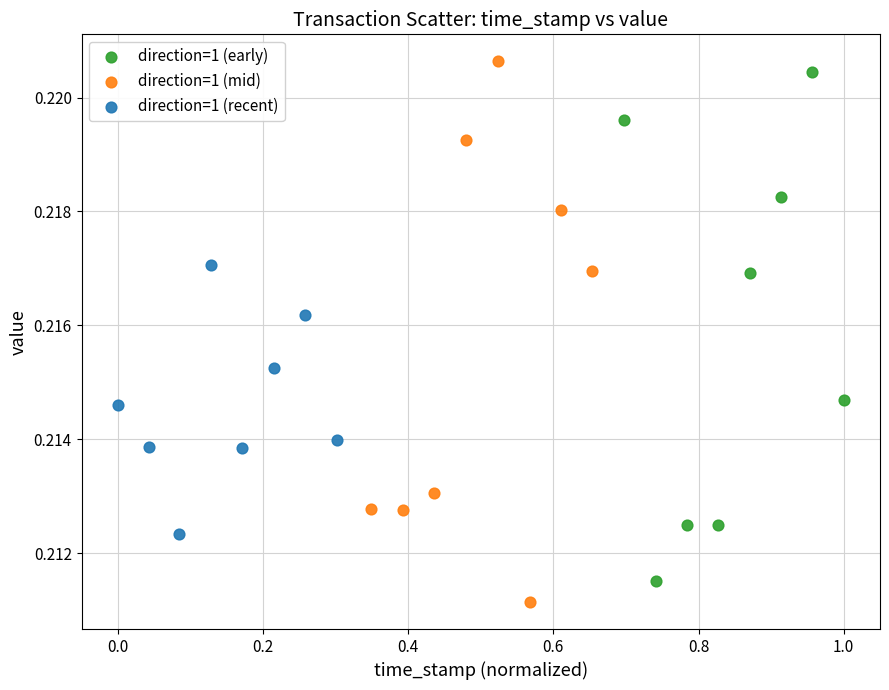

Which series has the widest spread of Y values?

direction=1 (mid)